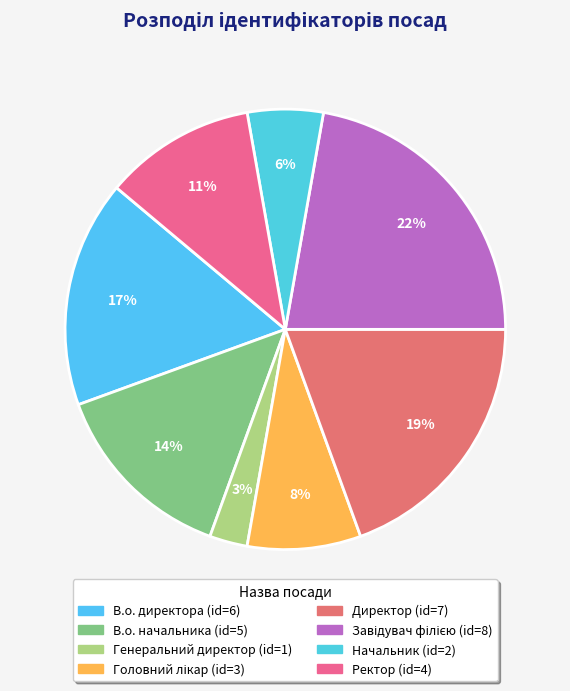

Count the number of slices in the pie.

8